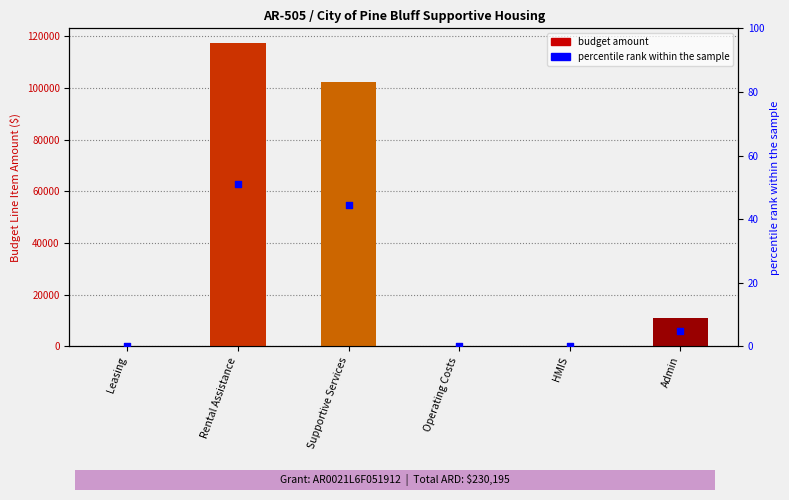

Which has a higher value, Leasing or Rental Assistance?

Rental Assistance